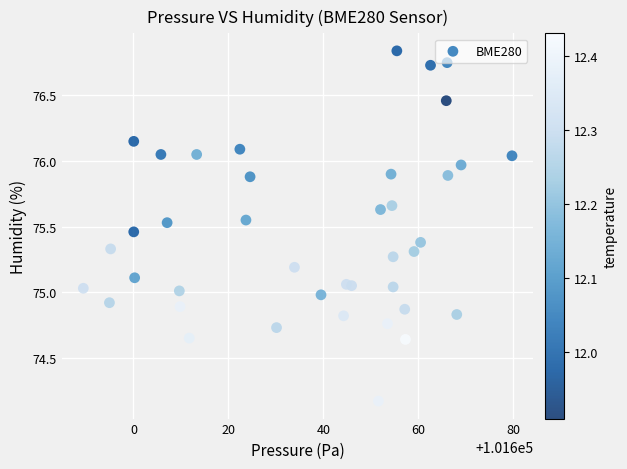

What is the range of X values (max minus min)?

90.3